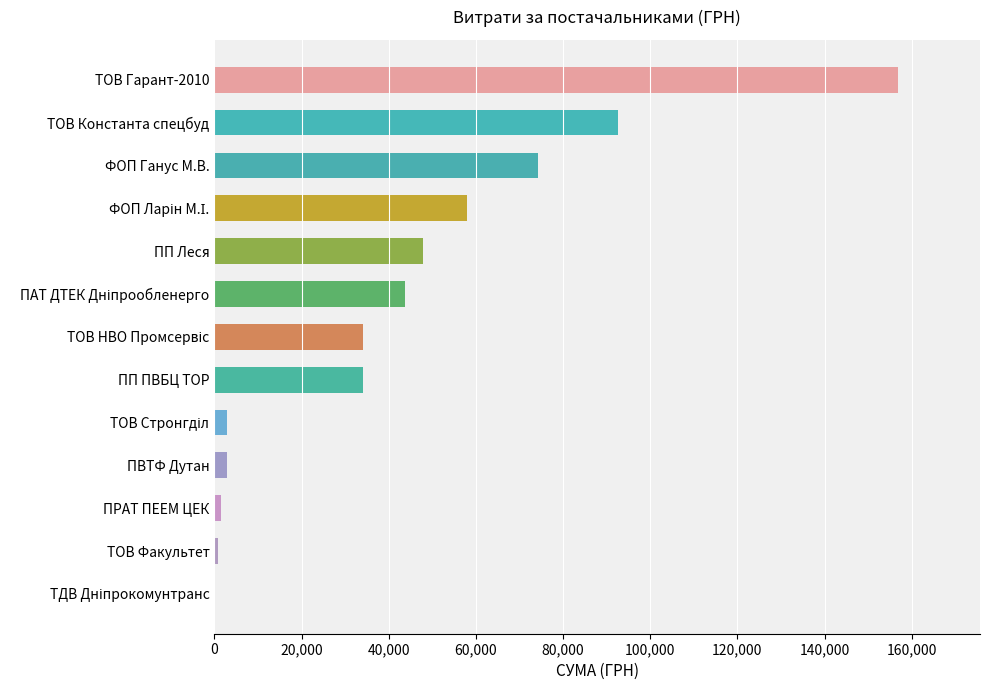

Which has a higher value, ТОВ Константа спецбуд or ПП ПВБЦ ТОР?

ТОВ Константа спецбуд